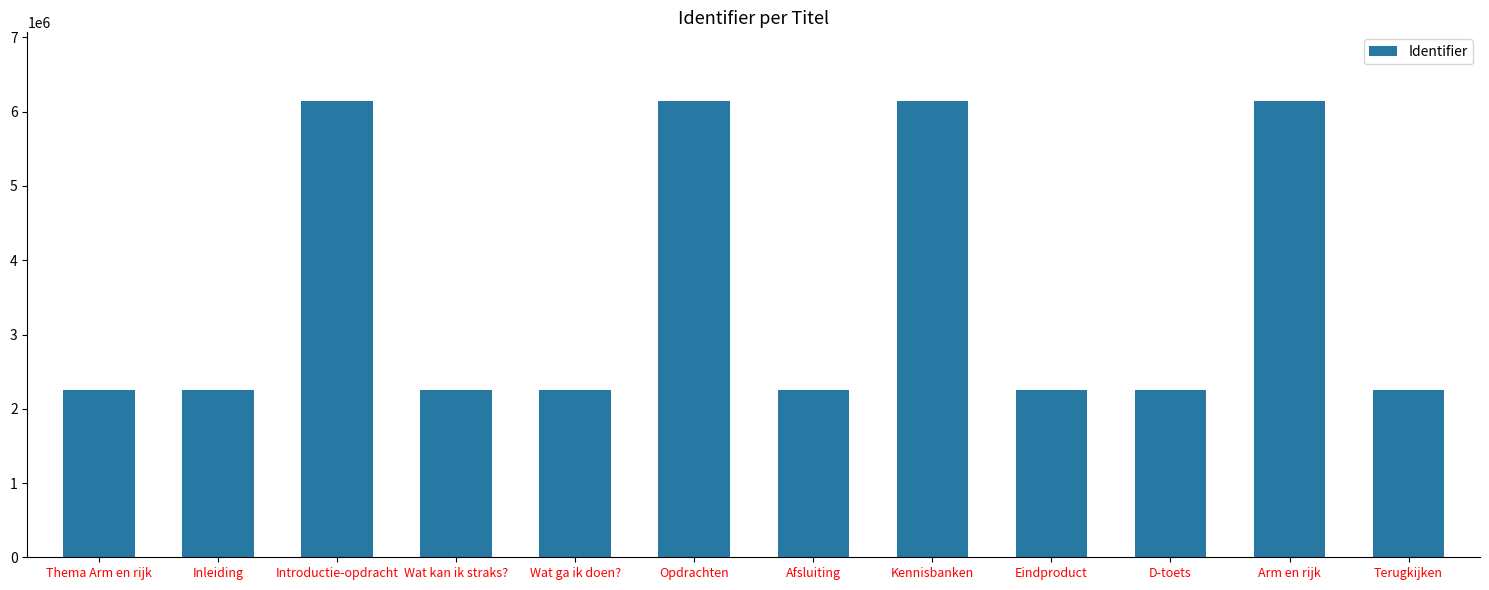

What is the label of the 6th bar from the right?

Afsluiting